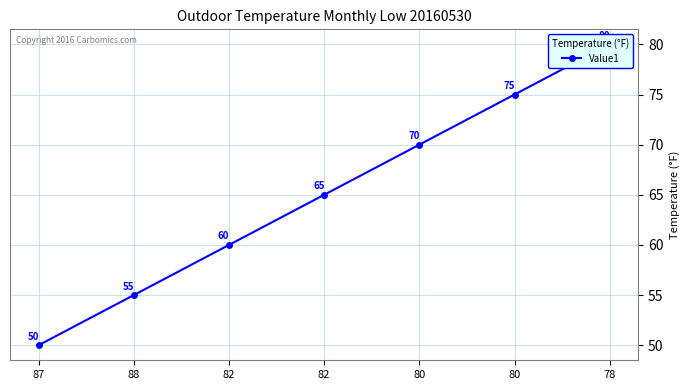

Does the chart display data point markers on the line(s)?

Yes